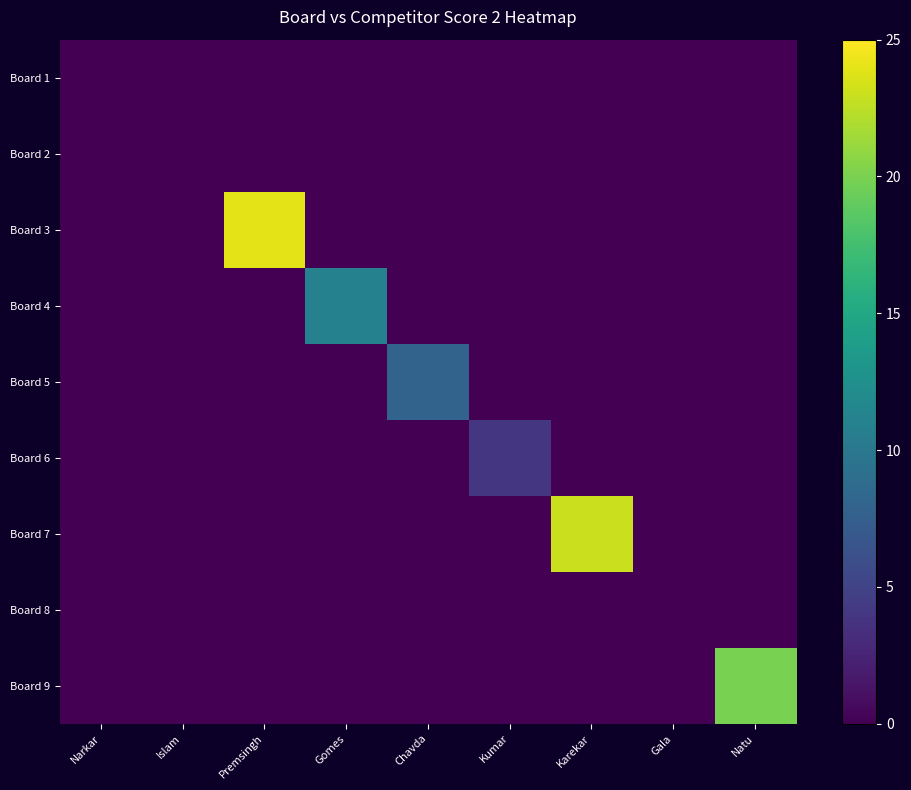

Which series has the widest spread of values?

Board 3